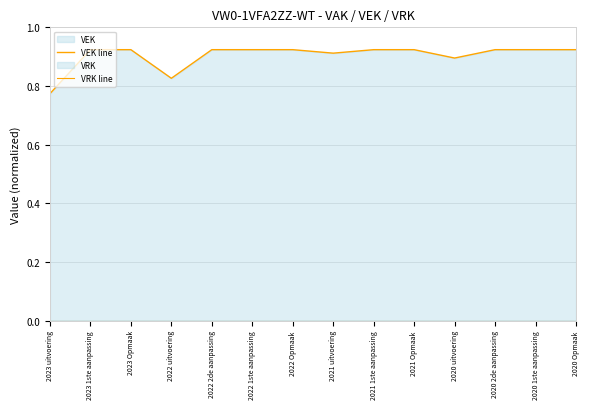

Reading left to right, list all the values displayed in this chart.

VEK line: 2023 uitvoering=0.8	2023 1ste aanpassing=0.9	2023 Opmaak=0.9	2022 uitvoering=0.8	2022 2de aanpassing=0.9	2022 1ste aanpassing=0.9	2022 Opmaak=0.9	2021 uitvoering=0.9	2021 1ste aanpassing=0.9	2021 Opmaak=0.9	2020 uitvoering=0.9	2020 2de aanpassing=0.9	2020 1ste aanpassing=0.9	2020 Opmaak=0.9
VRK line: 2023 uitvoering=0.0	2023 1ste aanpassing=0.0	2023 Opmaak=0.0	2022 uitvoering=0.0	2022 2de aanpassing=0.0	2022 1ste aanpassing=0.0	2022 Opmaak=0.0	2021 uitvoering=0.0	2021 1ste aanpassing=0.0	2021 Opmaak=0.0	2020 uitvoering=0.0	2020 2de aanpassing=0.0	2020 1ste aanpassing=0.0	2020 Opmaak=0.0